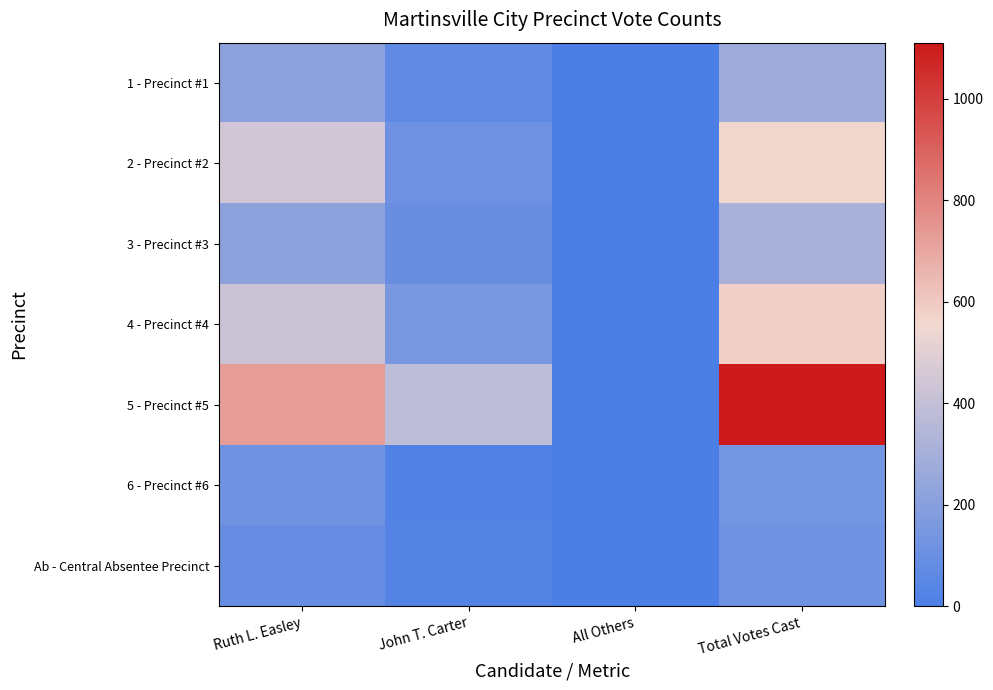

What is the greatest value displayed?

1111